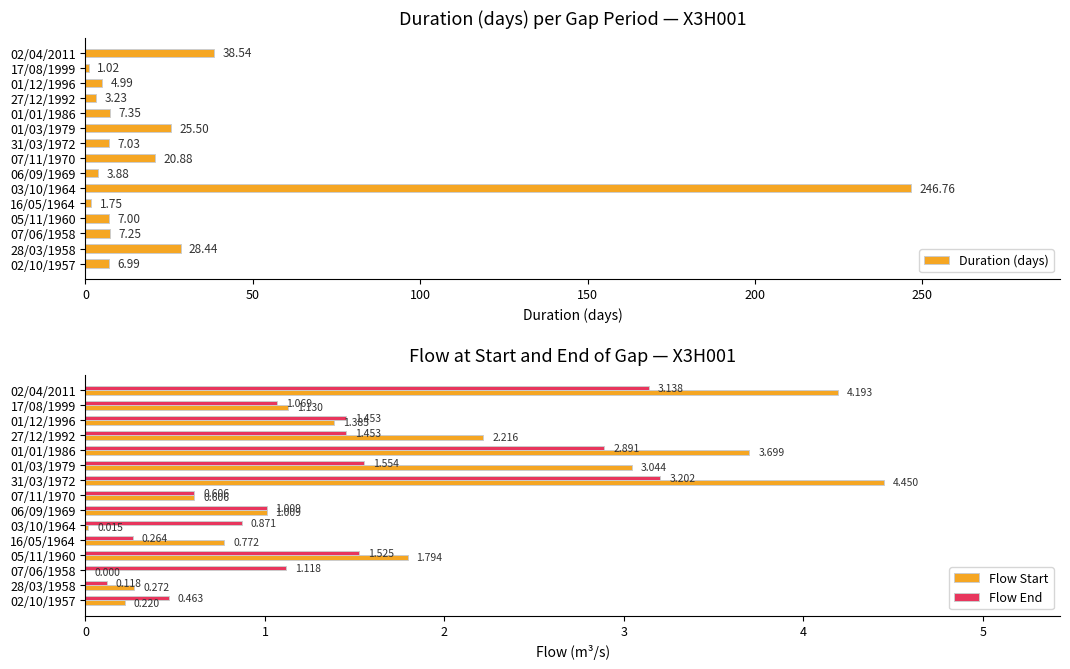

How many series are shown in this chart?

3